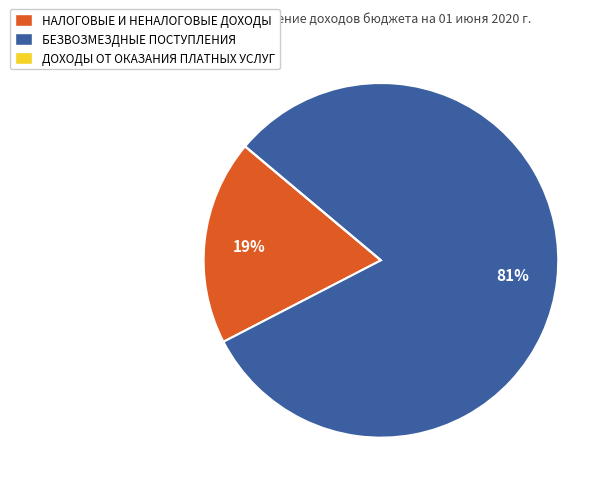

Does any single category account for the majority?

Yes